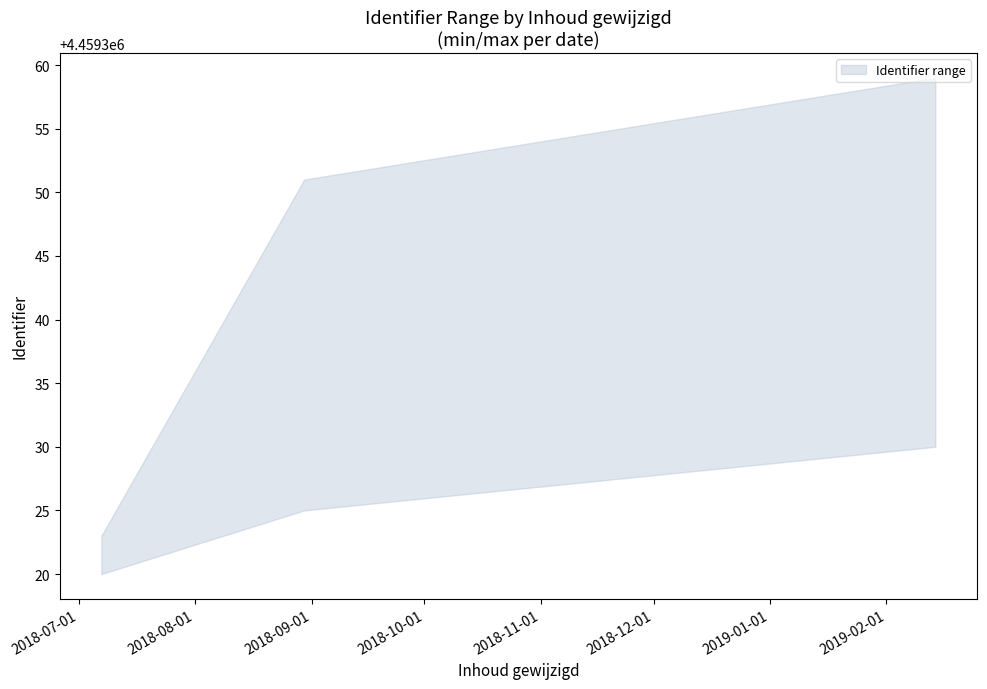

Which series changed the most between 2019-02-14 and 2018-08-30?

upper